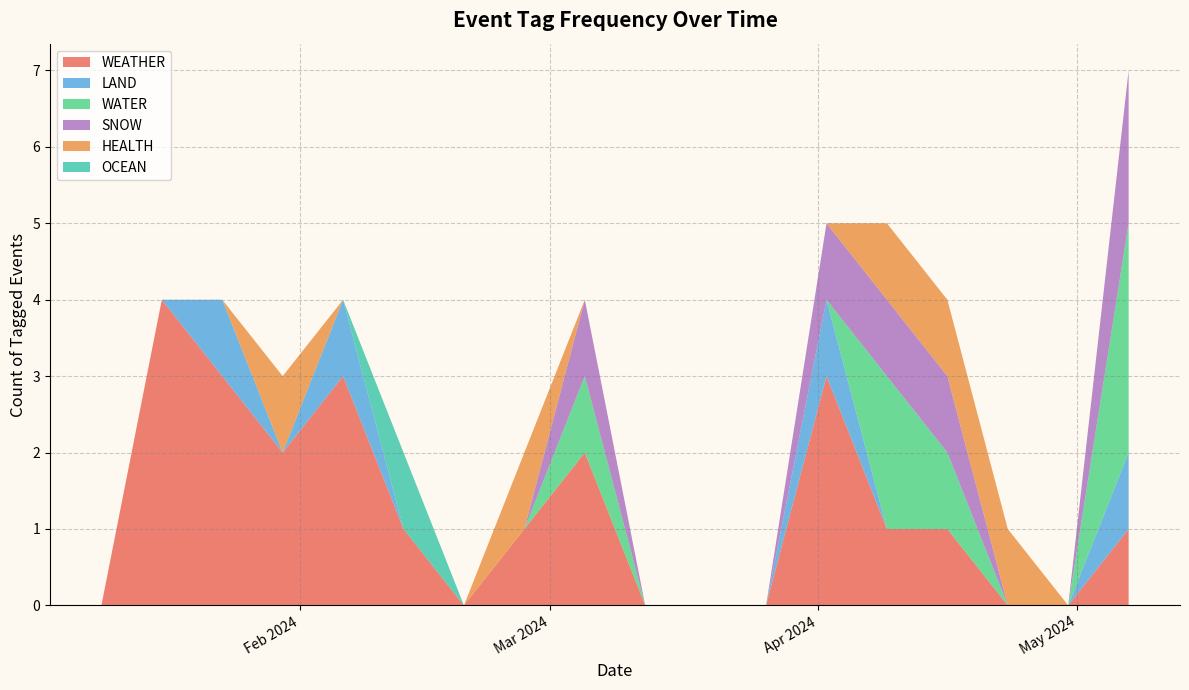

What are all the series names shown in the legend?

WEATHER, LAND, WATER, SNOW, HEALTH, OCEAN